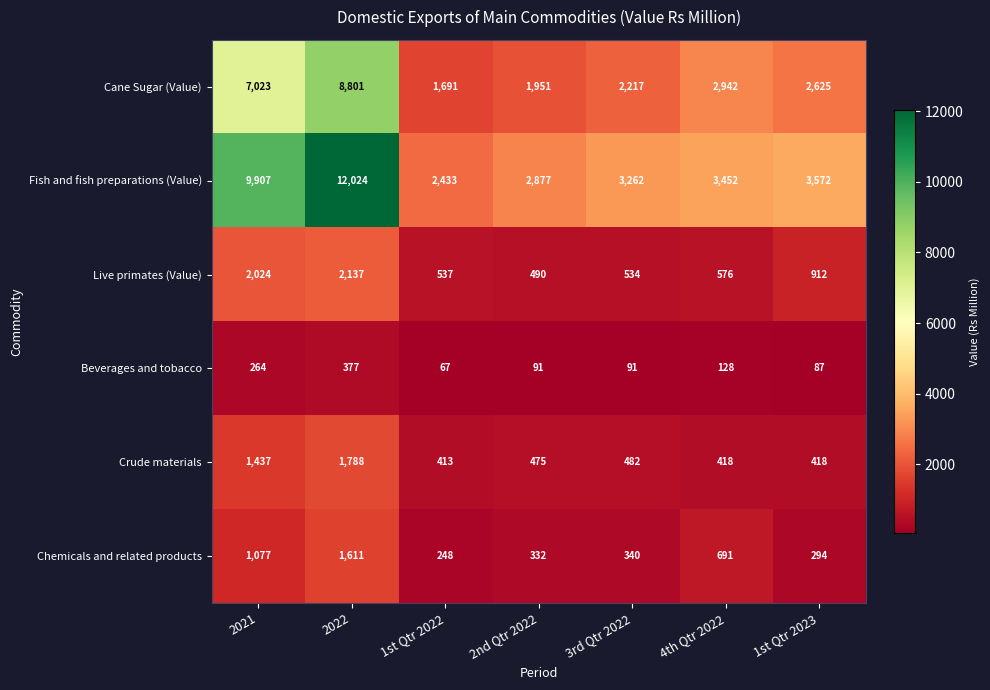

Which series has the widest spread of values?

Fish and fish preparations (Value)